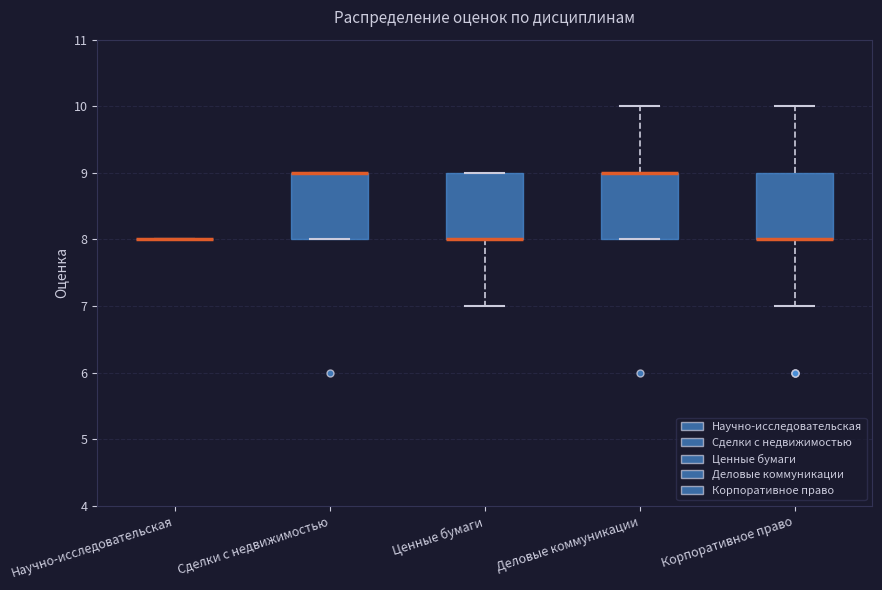

Reading left to right, read every box against the y-axis: the position of its median line, the range the box covers, and the ends of its whiskers. The values are not printed on the chart, so give them approximately, as read against the axis.

Научно-исследовательская: box collapsed to a line at 8, whiskers 8 to 8
Сделки с недвижимостью: median 9 (drawn on the box's upper edge), box 8 to 9, whiskers 8 to 9
Ценные бумаги: median 8 (drawn on the box's lower edge), box 8 to 9, whiskers 7 to 9
Деловые коммуникации: median 9 (drawn on the box's upper edge), box 8 to 9, whiskers 8 to 10
Корпоративное право: median 8 (drawn on the box's lower edge), box 8 to 9, whiskers 7 to 10